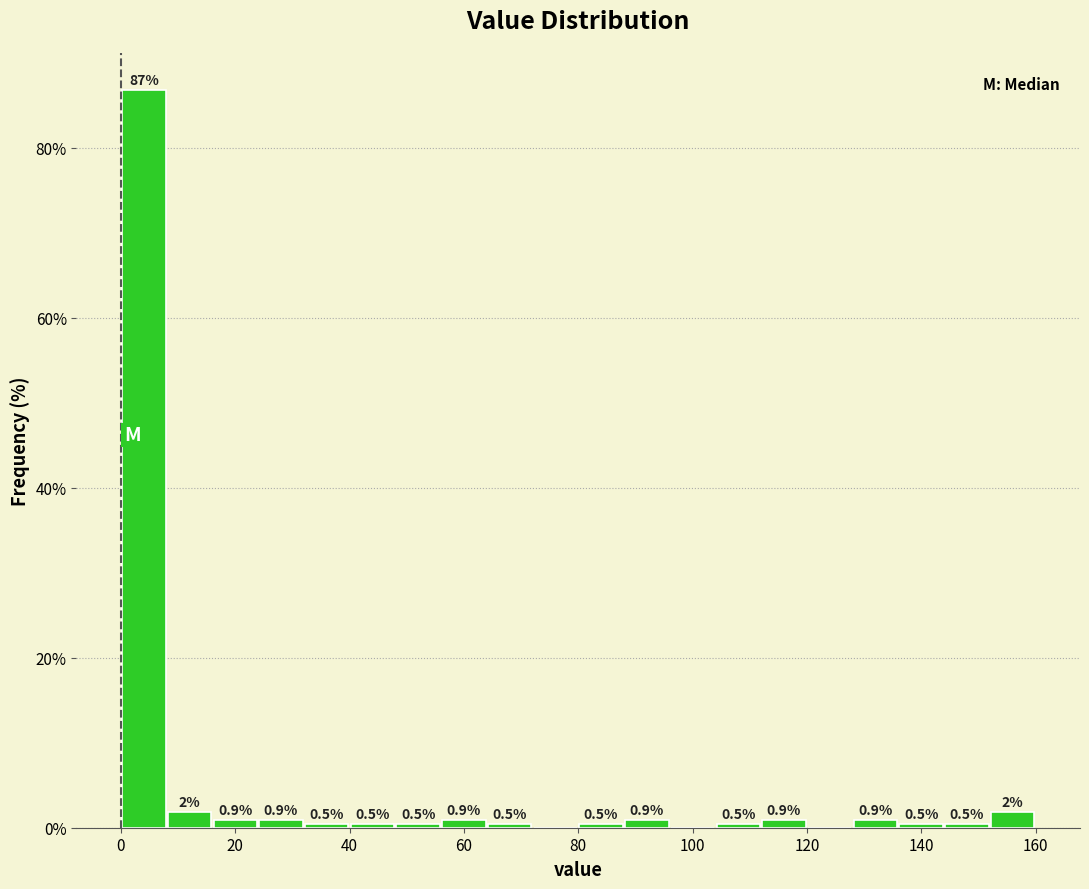

Which range on the x-axis has the tallest bar?

0 to 8